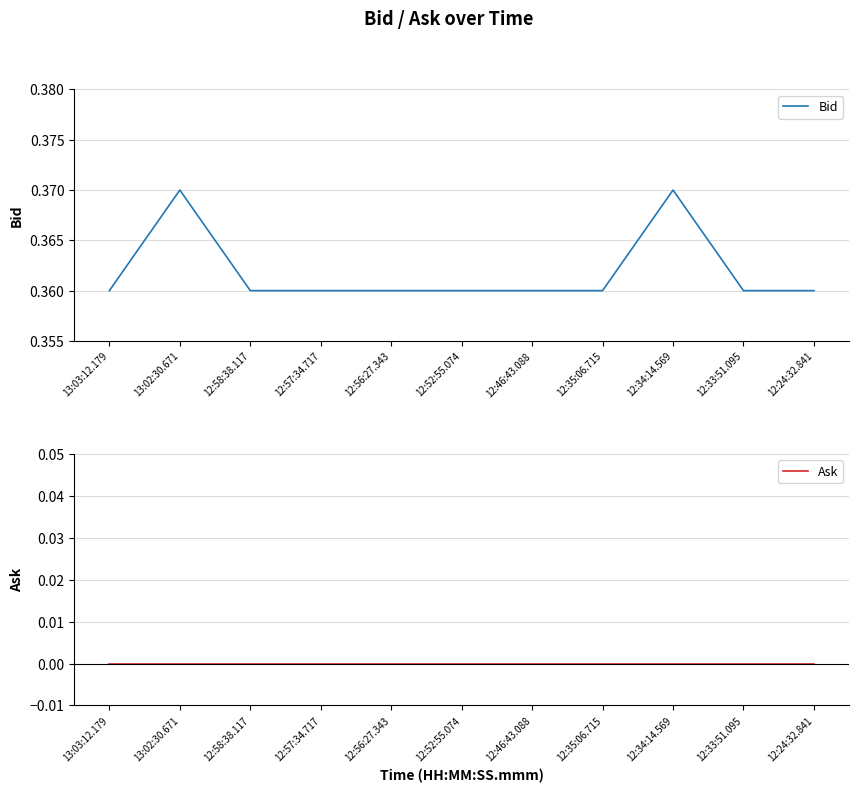

What is the total value across all series at 12:46:43.088?

0.4